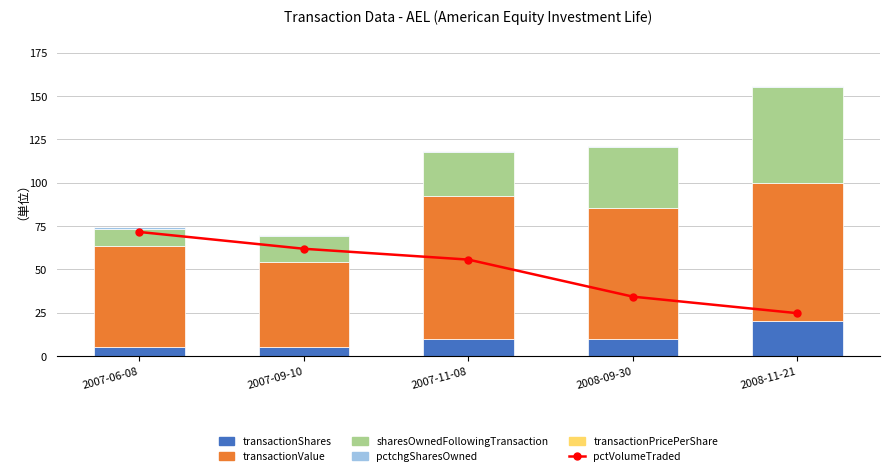

What is the difference between the transactionShares values at 2007-09-10 and 2007-11-08?

5.0